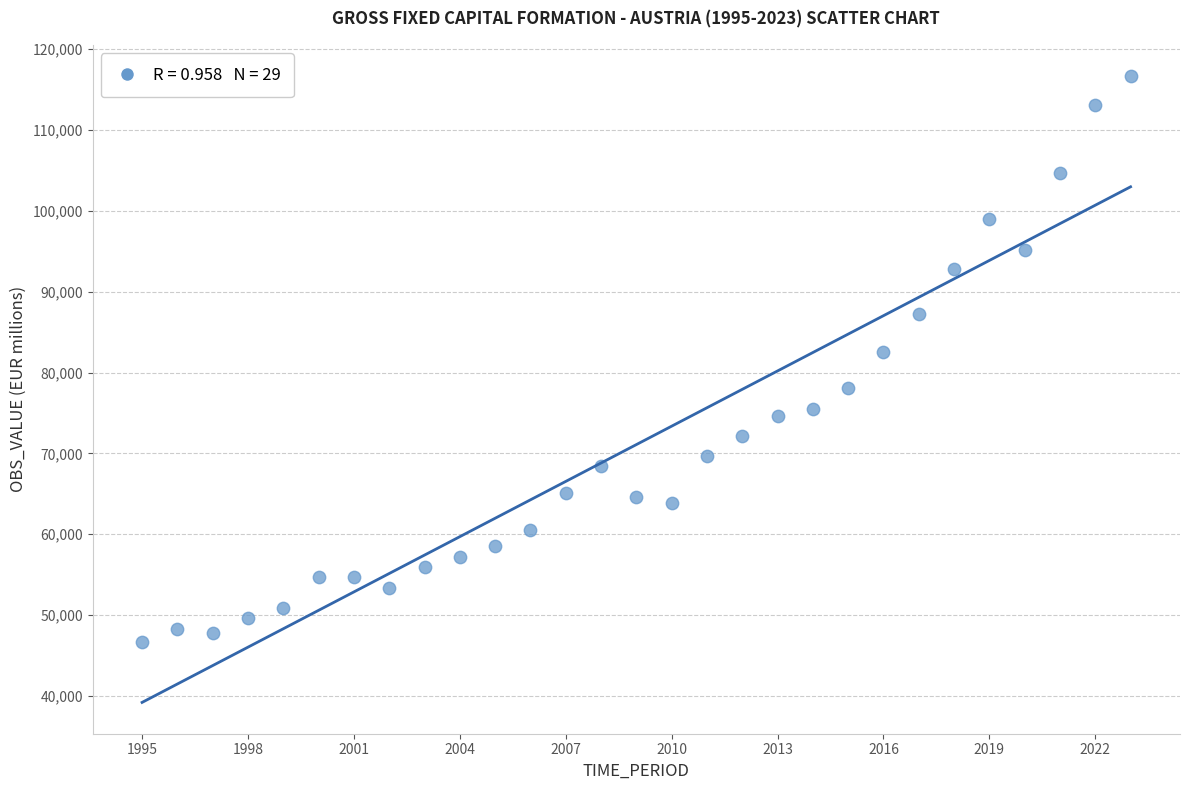

What Y value in the scatter plot is closest to 81654?

82594.2